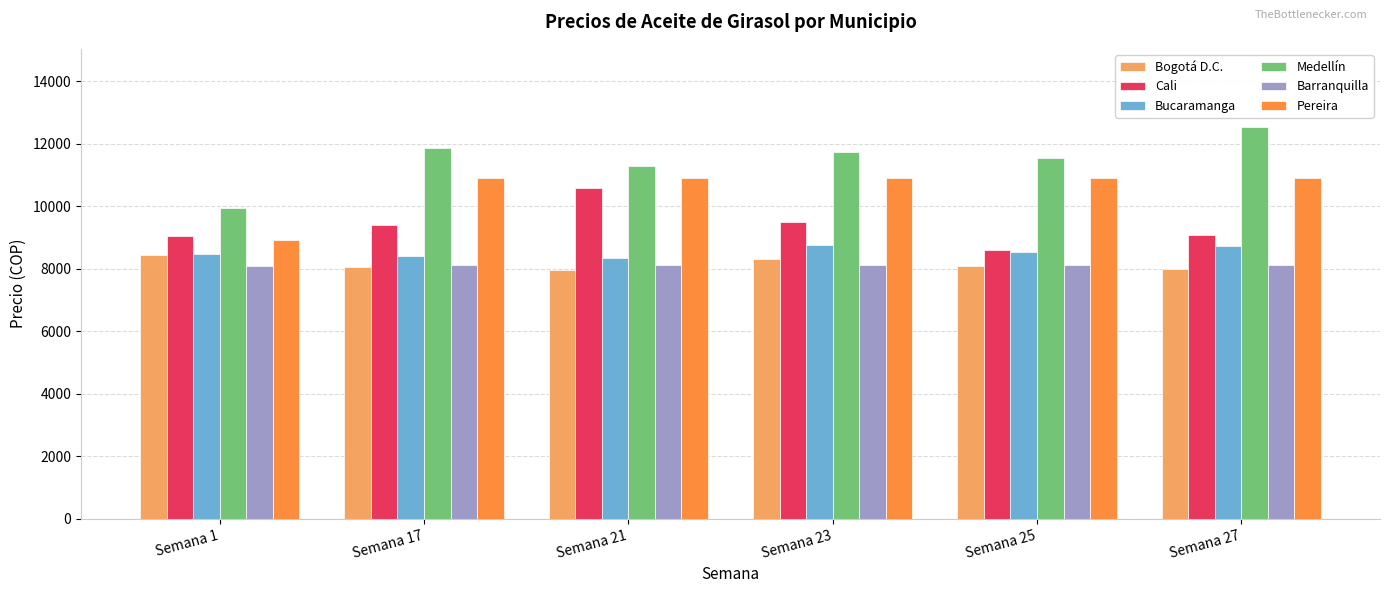

List the series in order of their peak value, lowest first.

Barranquilla, Bogotá D.C., Bucaramanga, Cali, Pereira, Medellín